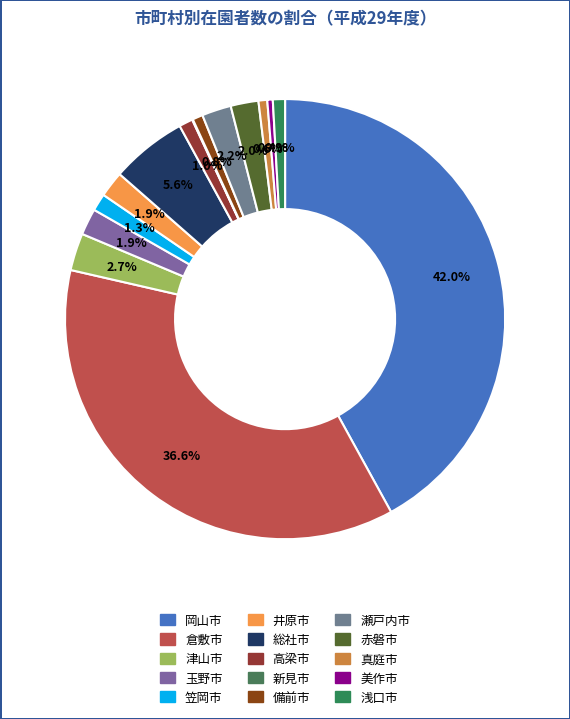

Rank the categories by value from lowest to highest.

新見市, 美作市, 真庭市, 備前市, 浅口市, 高梁市, 笠岡市, 井原市, 玉野市, 赤磐市, 瀬戸内市, 津山市, 総社市, 倉敷市, 岡山市